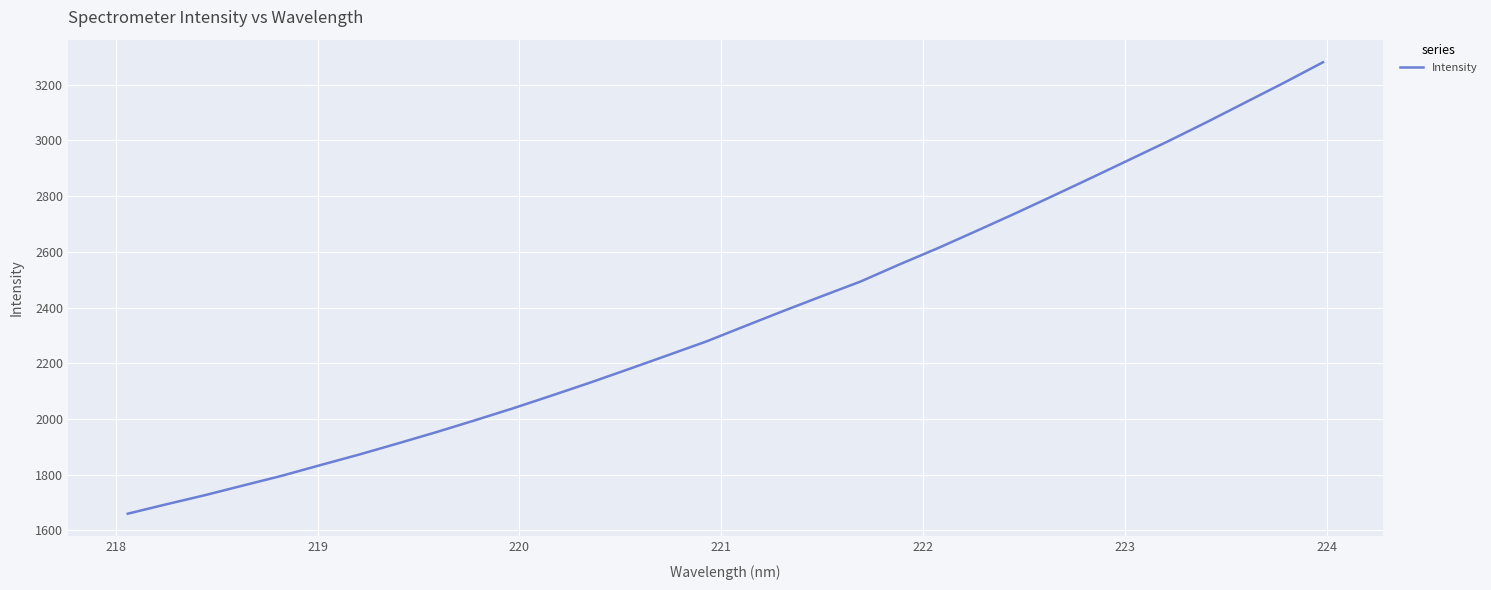

What is the smallest value displayed?

1660.1